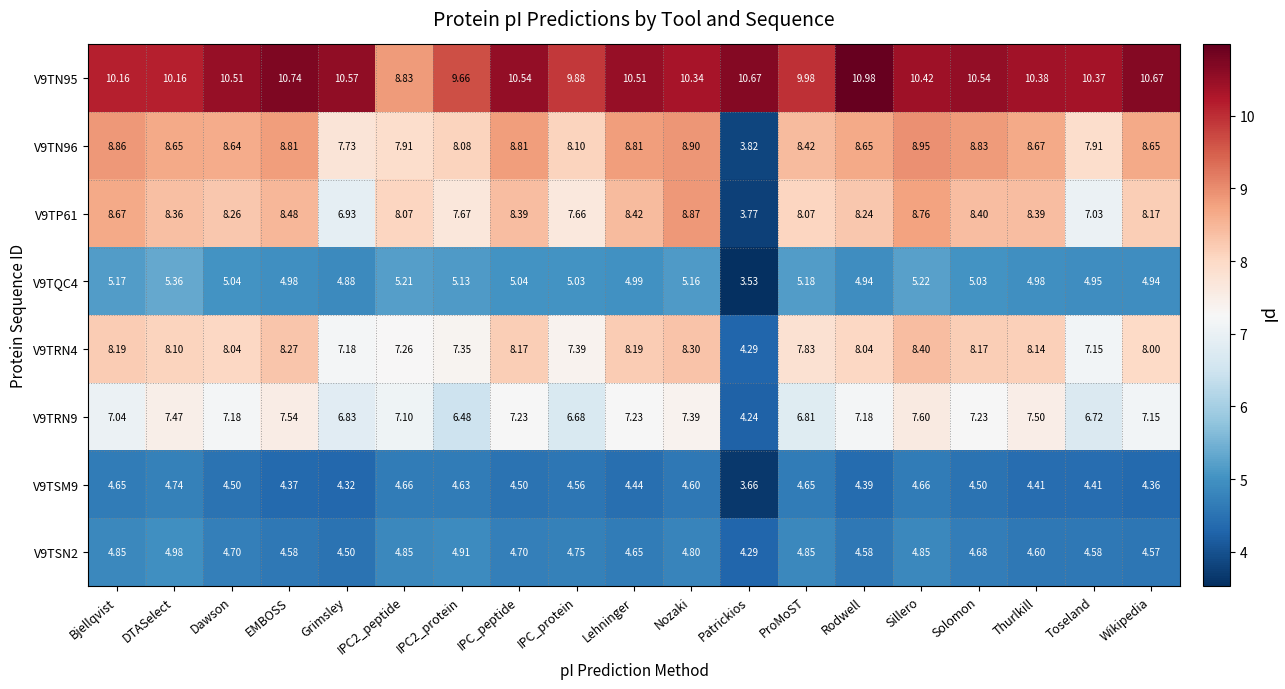

Which label corresponds to the smallest value in the chart?

Patrickios